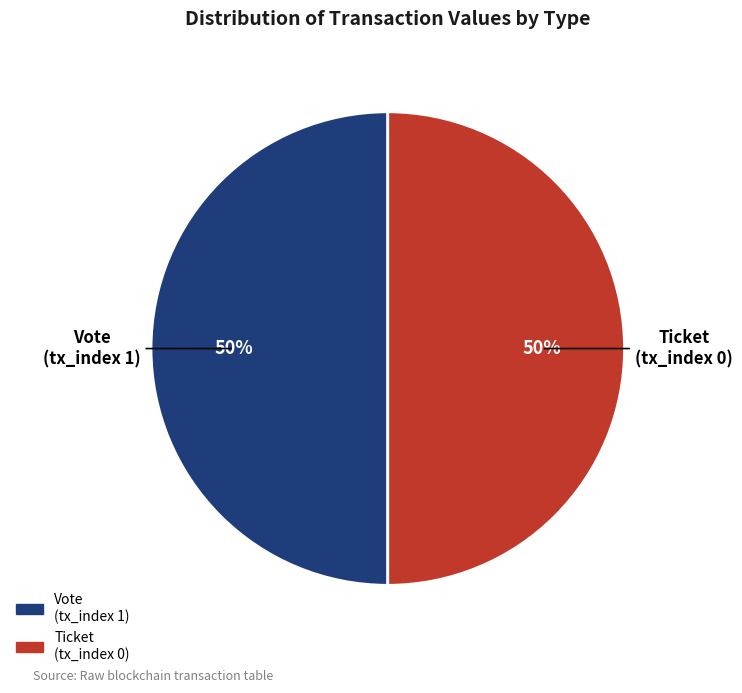

To the nearest percent, what is the difference between the Vote and Ticket slice percentages?

0%